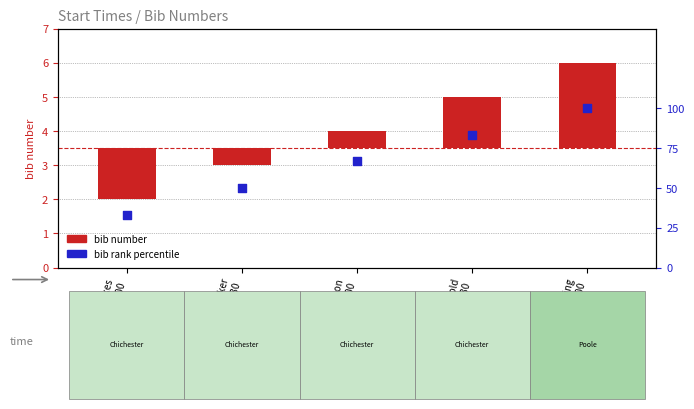

What are all the series names shown in the legend?

bib number, bib rank percentile